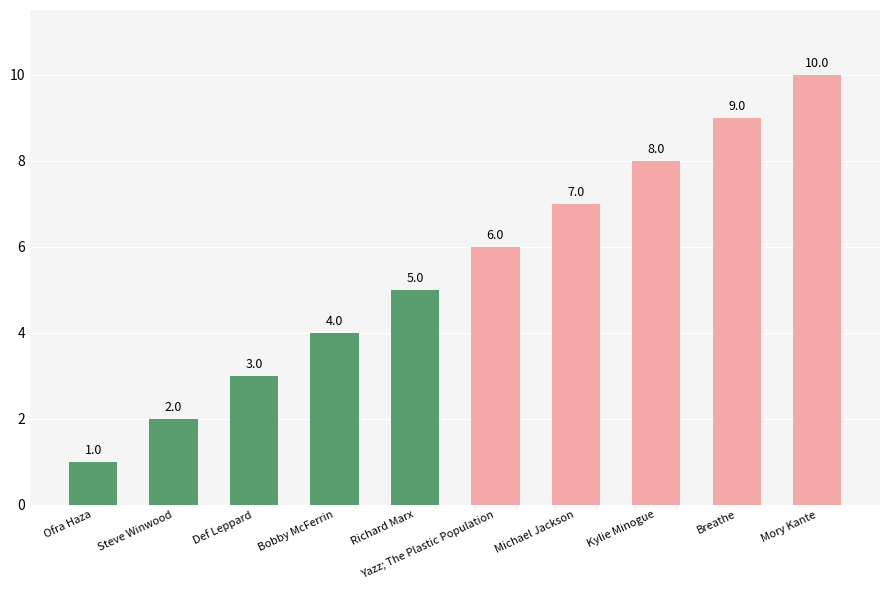

Where is the data nearest to the value 5?

Richard Marx